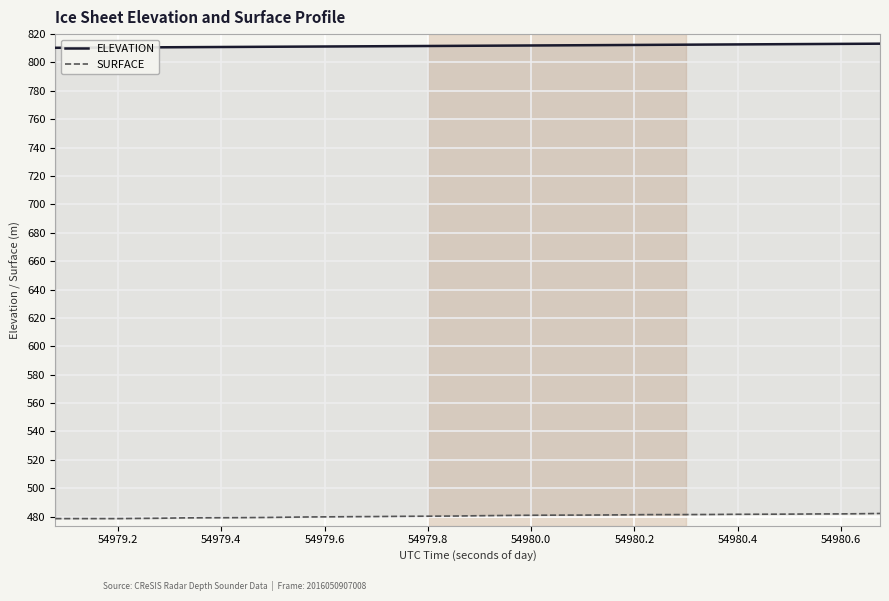

What is the sum of all SURFACE values?

19216.2